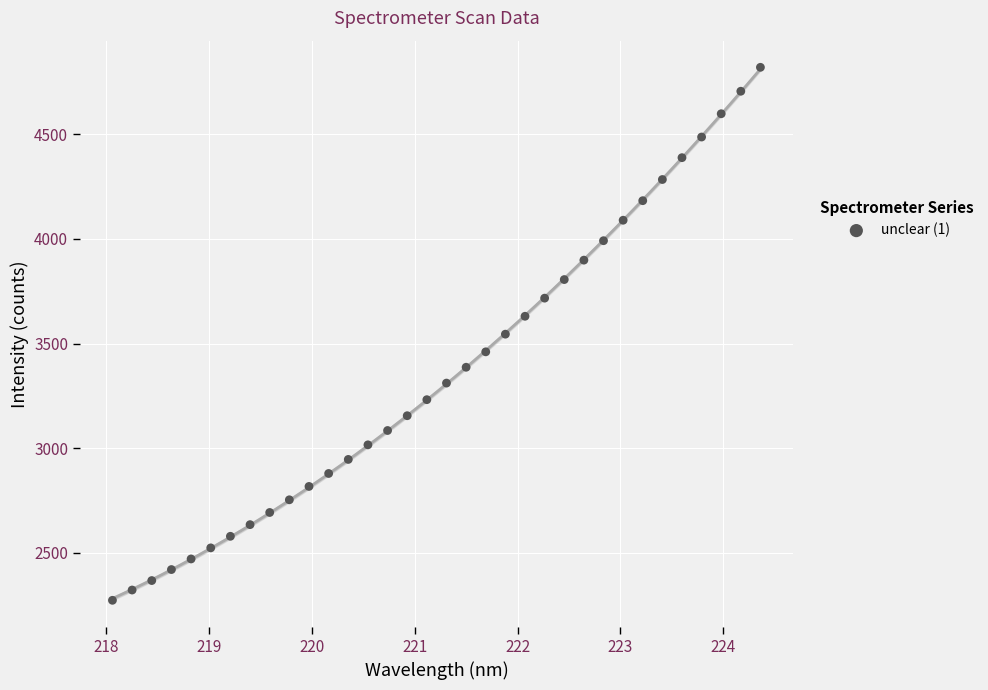

What is the range of X values (max minus min)?

6.3